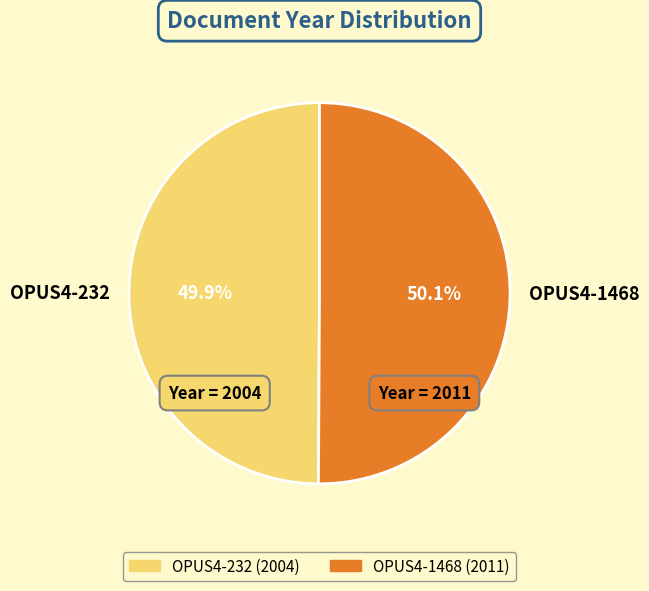

To the nearest percent, what portion does OPUS4-1468 represent?

50%